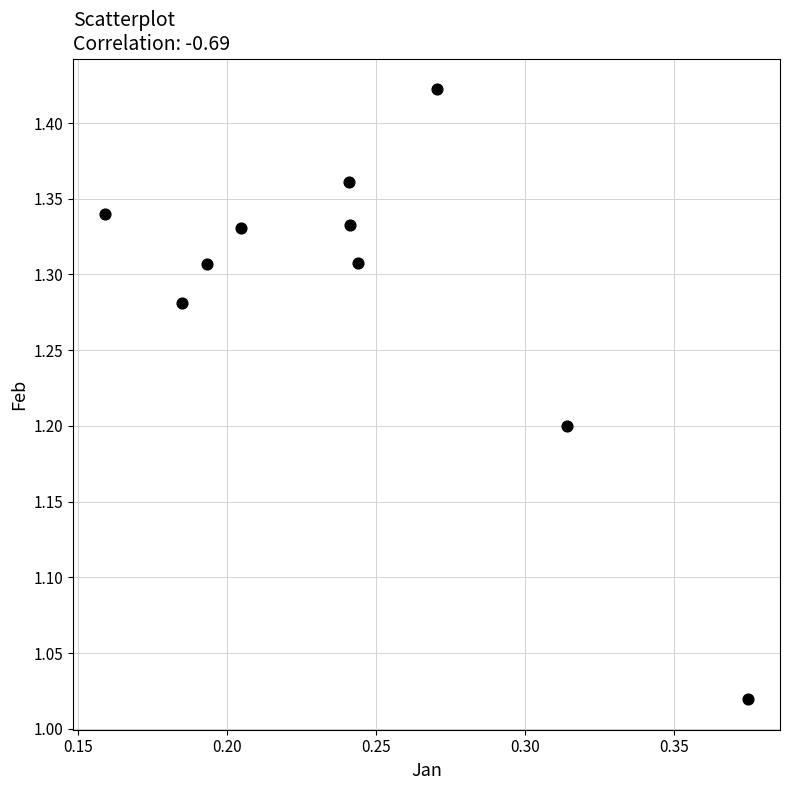

What is the range of Y values (max minus min)?

0.4